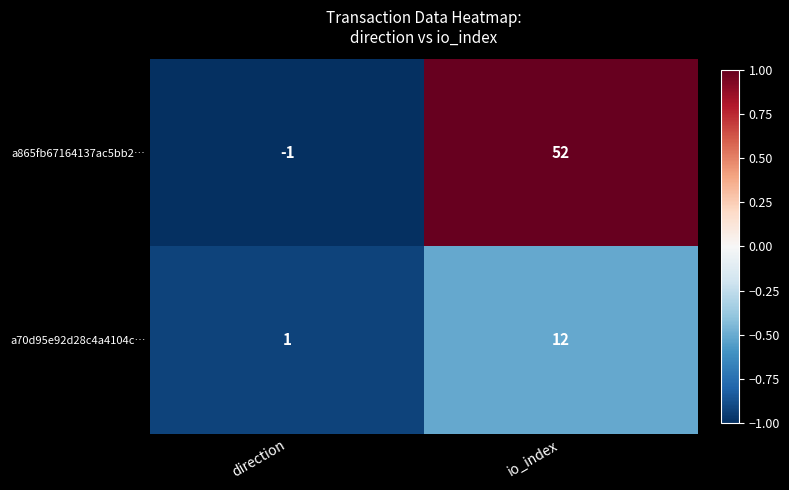

Which series changed the most between direction and io_index?

a865fb67164137ac5bb2…